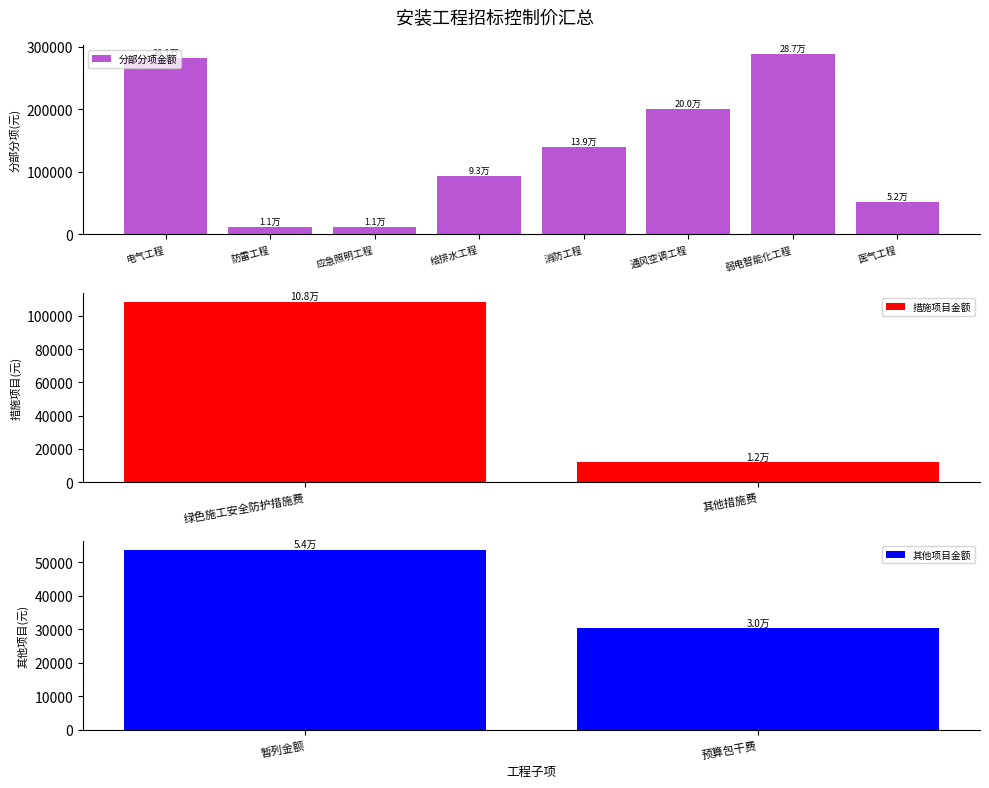

Is it true that the value at 消防工程 is 57437.6?

False